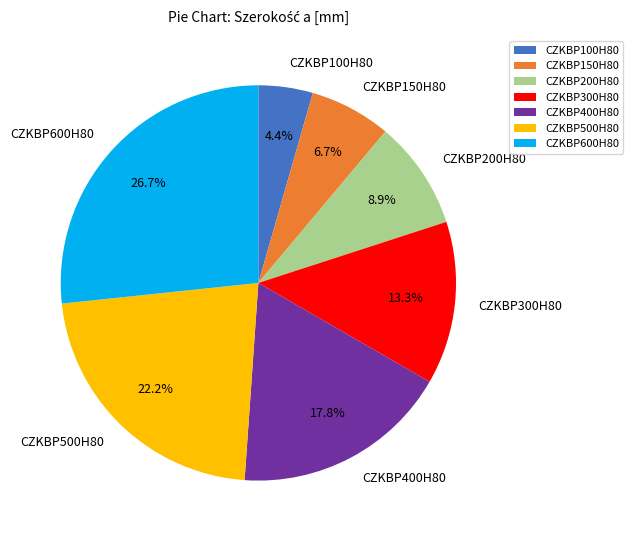

Which category has the smallest portion of the pie?

CZKBP100H80